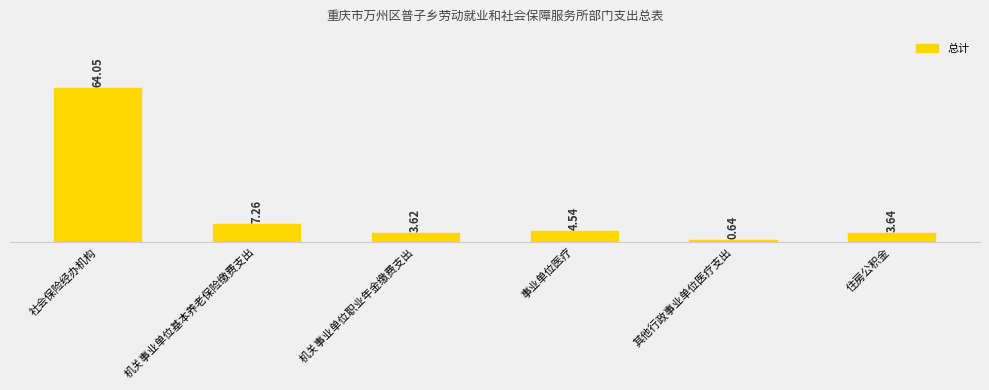

Which label corresponds to the smallest value in the chart?

其他行政事业单位医疗支出